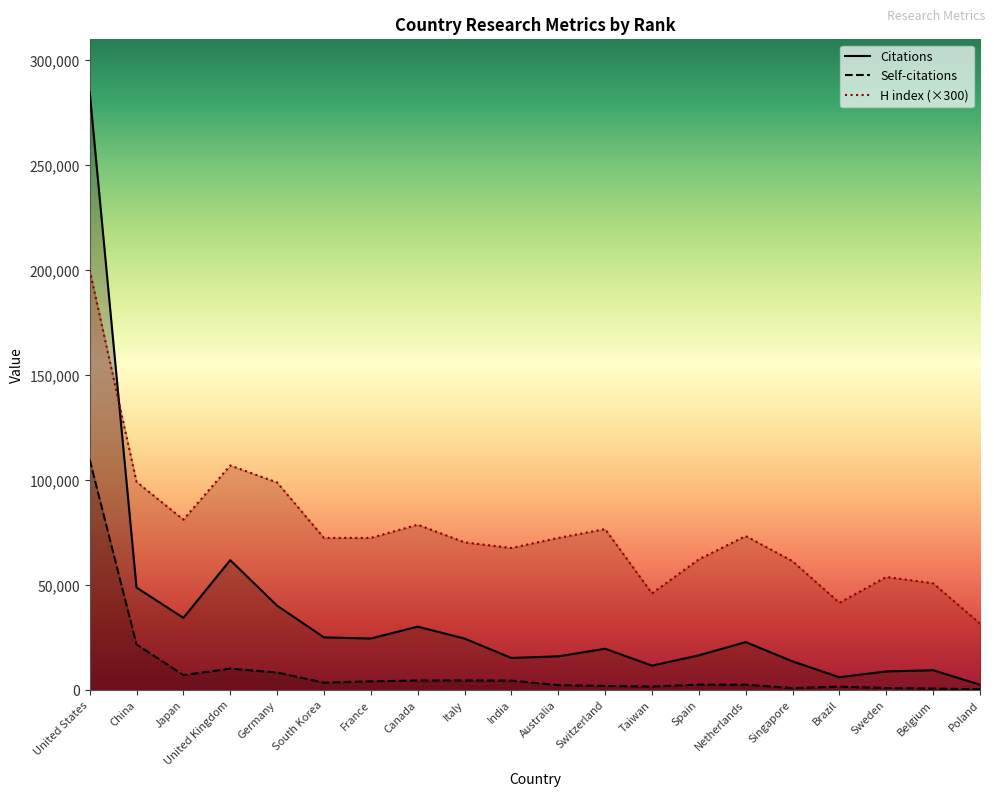

The value of Citations at Brazil is 6241. True or false?

True